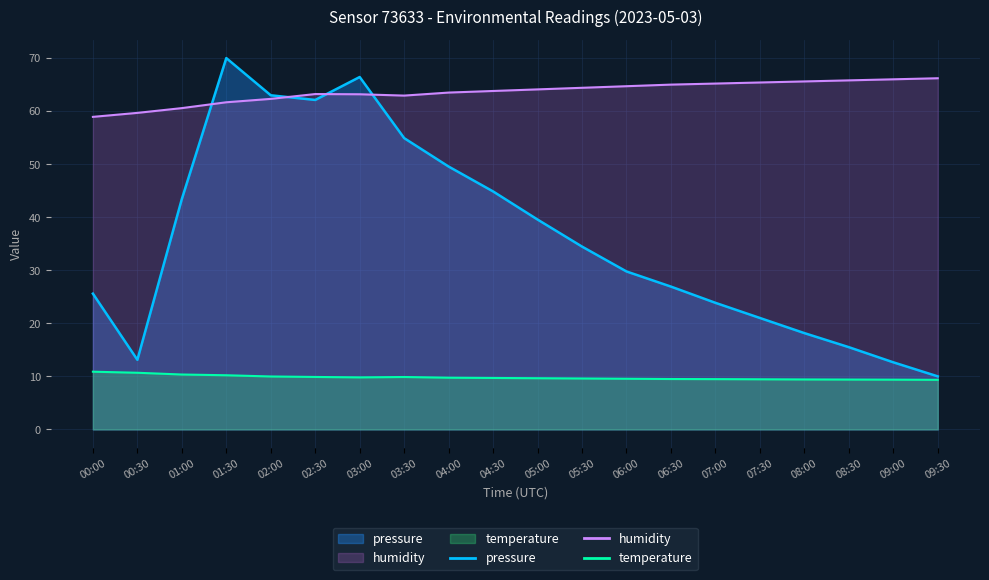

In pressure, how many points are lower than both neighbors (excluding endpoints)?

2